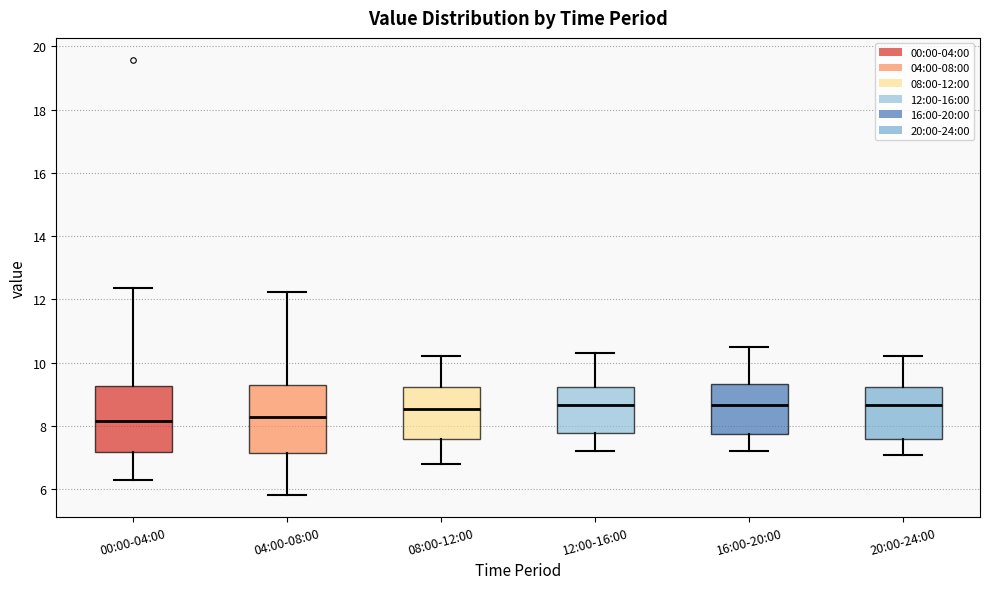

Reading left to right, read every box against the y-axis: the position of its median line, the range the box covers, and the ends of its whiskers. The values are not printed on the chart, so give them approximately, as read against the axis.

00:00-04:00: median 8.2, box 7.2 to 9.2, whiskers 6.4 to 12.4
04:00-08:00: median 8.4, box 7.2 to 9.4, whiskers 5.8 to 12.2
08:00-12:00: median 8.6, box 7.6 to 9.2, whiskers 6.8 to 10.2
12:00-16:00: median 8.6, box 7.8 to 9.2, whiskers 7.2 to 10.4
16:00-20:00: median 8.6, box 7.8 to 9.4, whiskers 7.2 to 10.6
20:00-24:00: median 8.6, box 7.6 to 9.2, whiskers 7.2 to 10.2